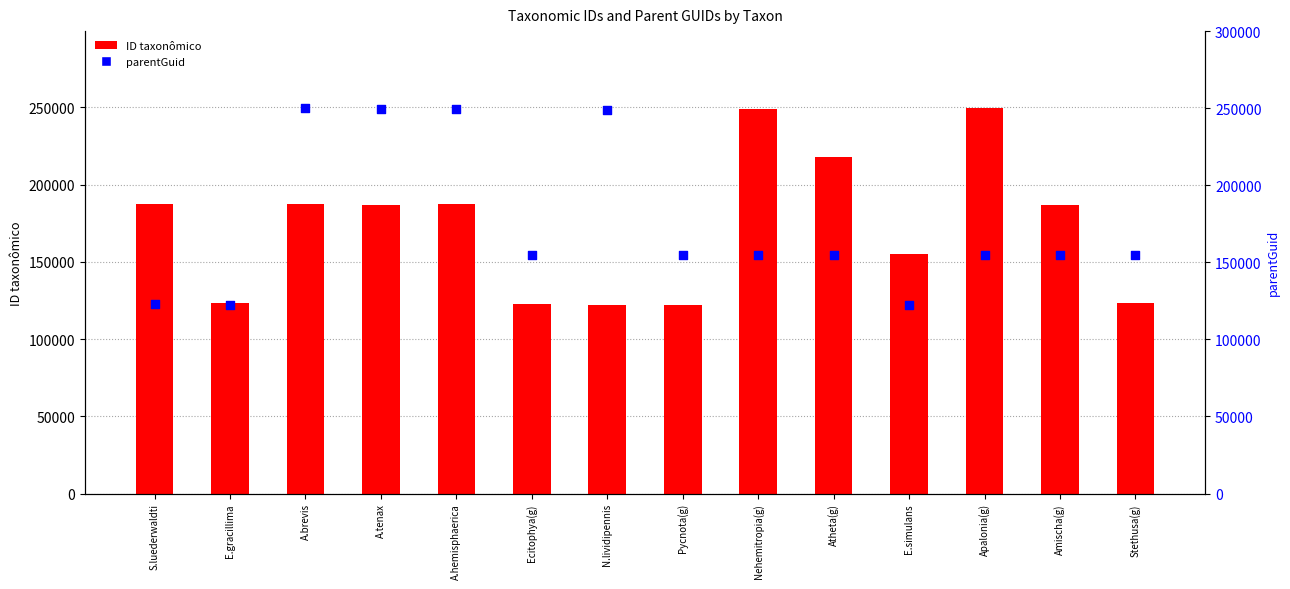

At how many categories does at least one series exceed 217884?

6